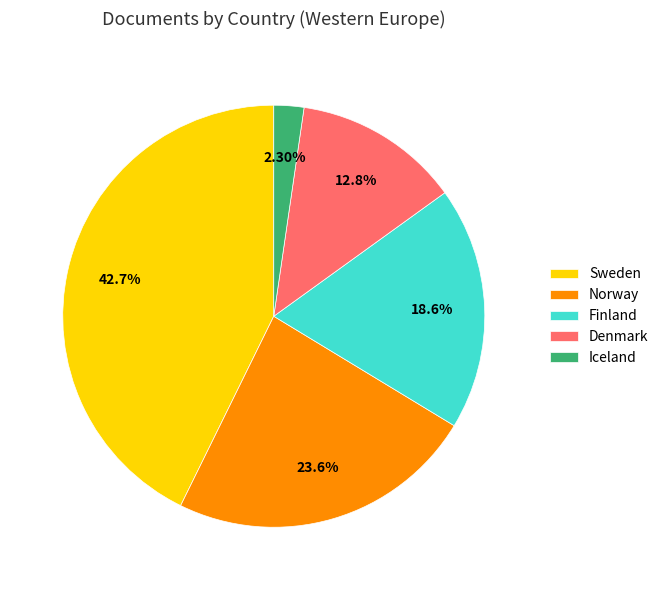

Count the number of slices in the pie.

5